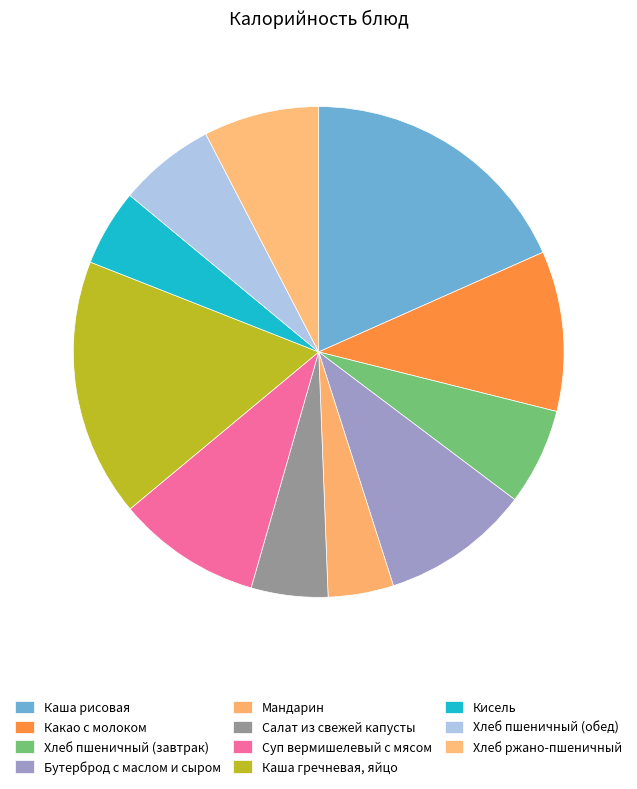

To the nearest percent, what is the difference between the Мандарин and Каша гречневая, яйцо slice percentages?

13%